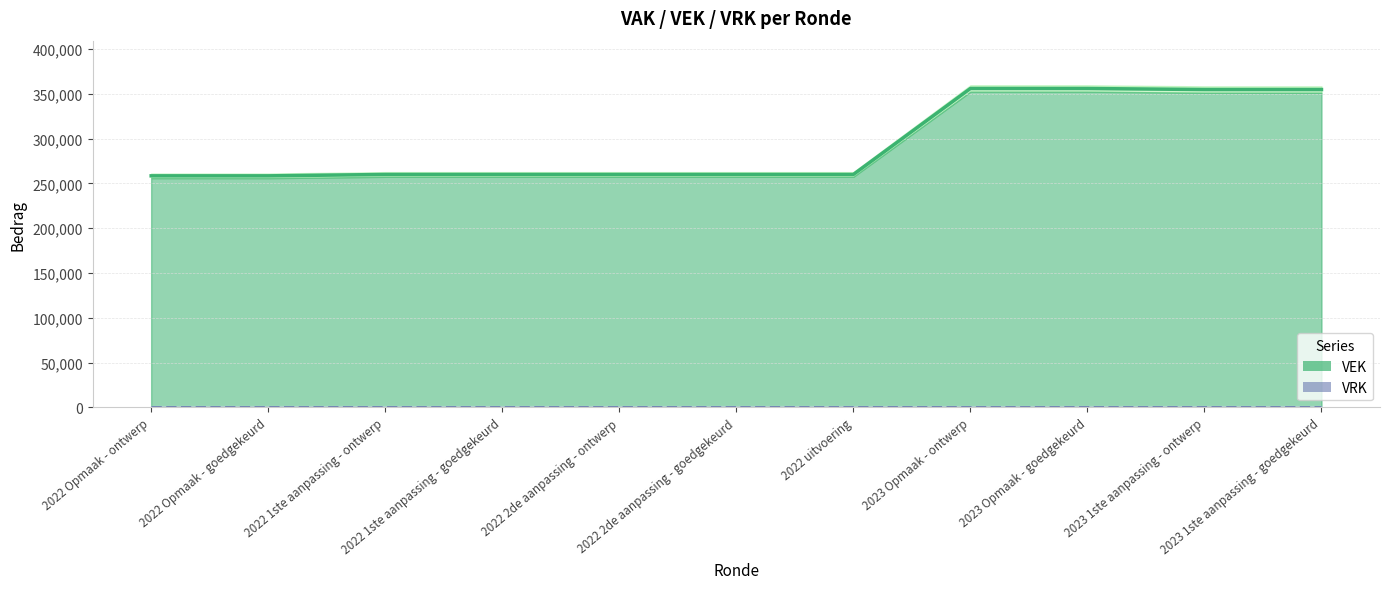

What position from the left is 2023 1ste aanpassing - ontwerp?

10